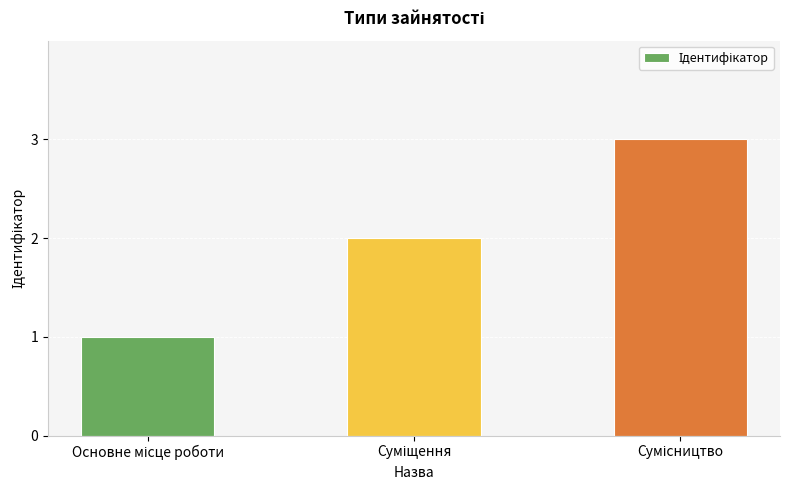

What is the maximum value shown in the chart?

3